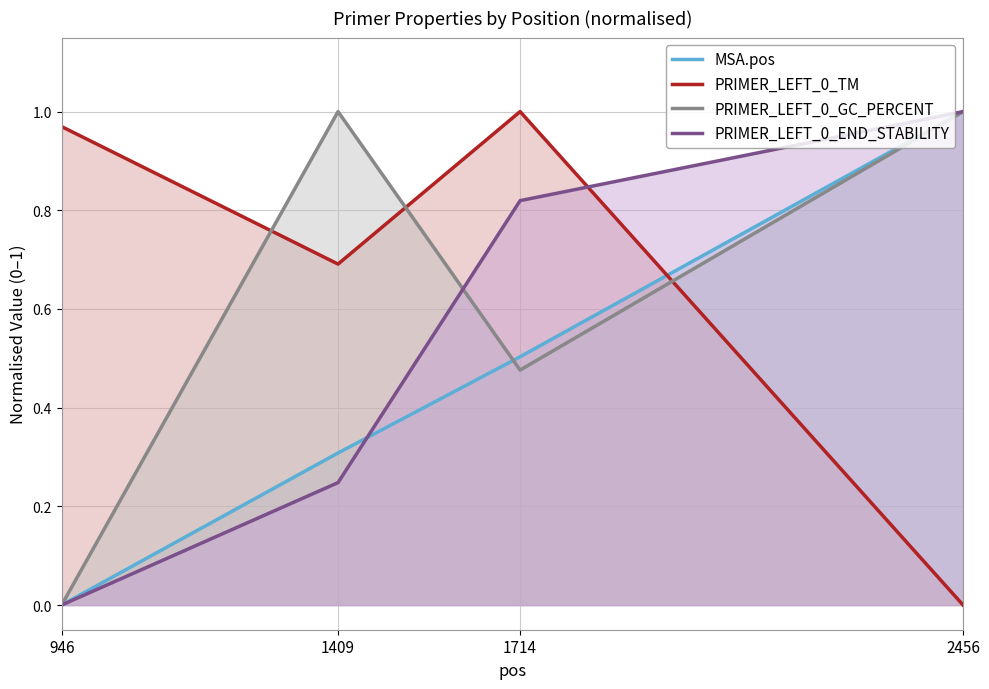

Rank the categories by PRIMER_LEFT_0_END_STABILITY value from lowest to highest.

946, 1409, 1714, 2456